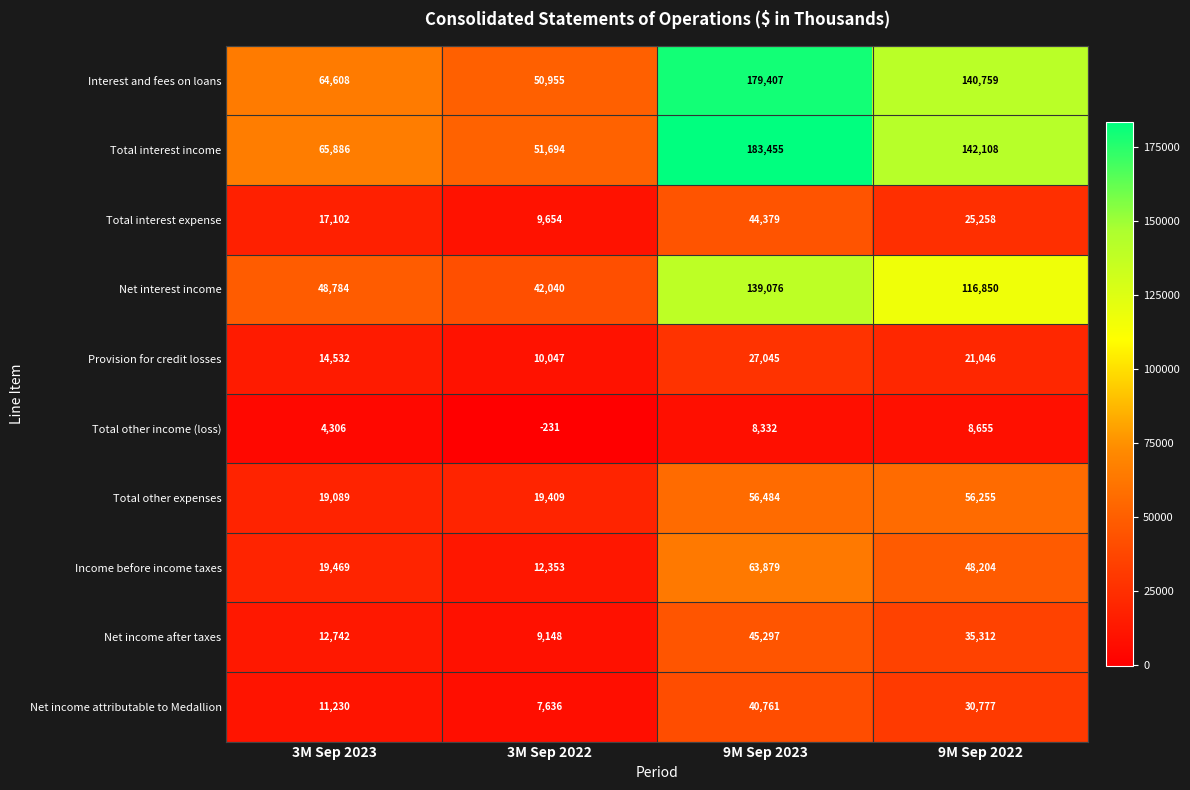

Where is Total interest income nearest to the value 117574?

9M Sep 2022